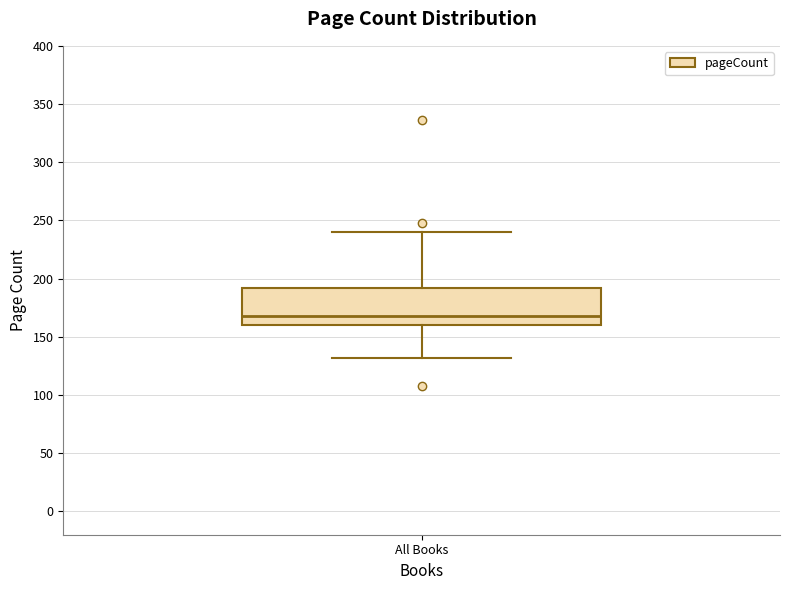

Where does the median line of the box for All Books sit on the y-axis? The values are not printed on the chart, so give them approximately, as read against the axis.

170